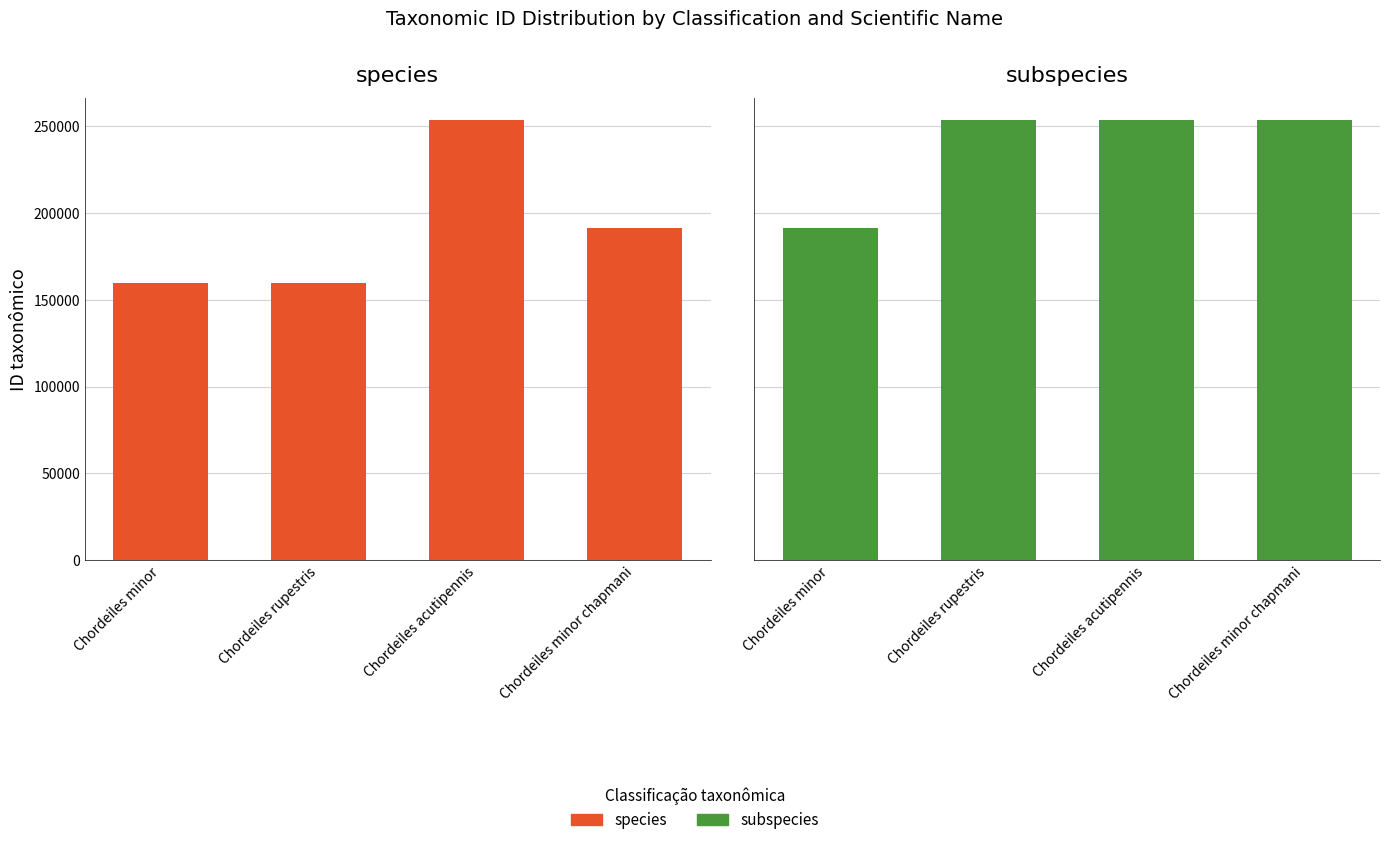

True or false: species has a value of 275004 at Chordeiles minor chapmani.

False